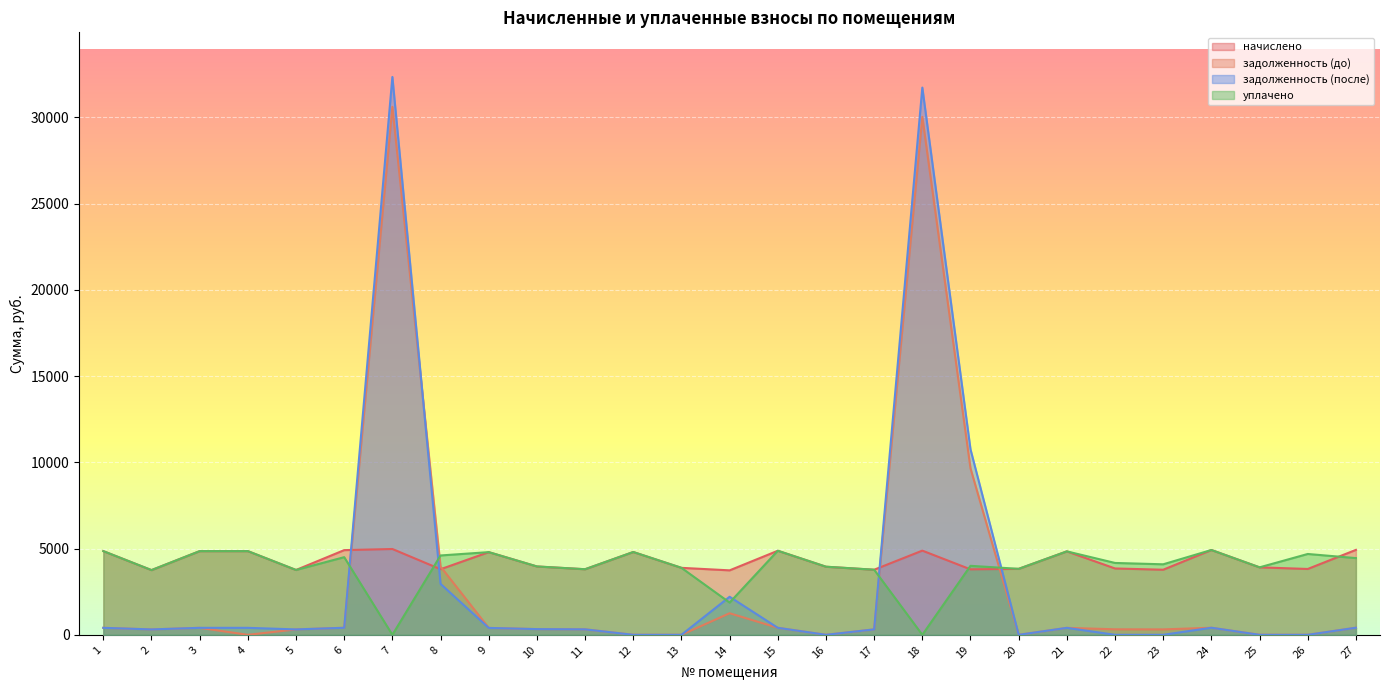

At which category does the chart reach its peak across all series?

7